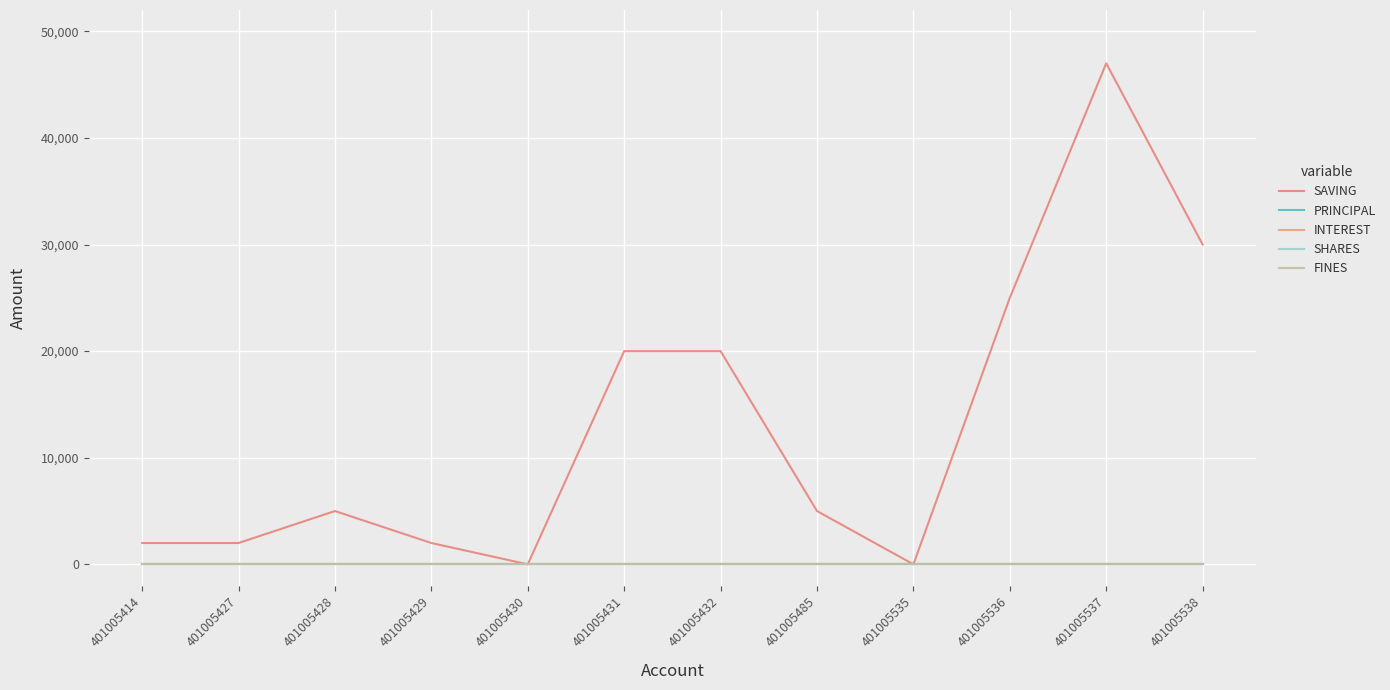

List the labels in order of SAVING value, smallest first.

401005430, 401005535, 401005414, 401005427, 401005429, 401005428, 401005485, 401005431, 401005432, 401005536, 401005538, 401005537